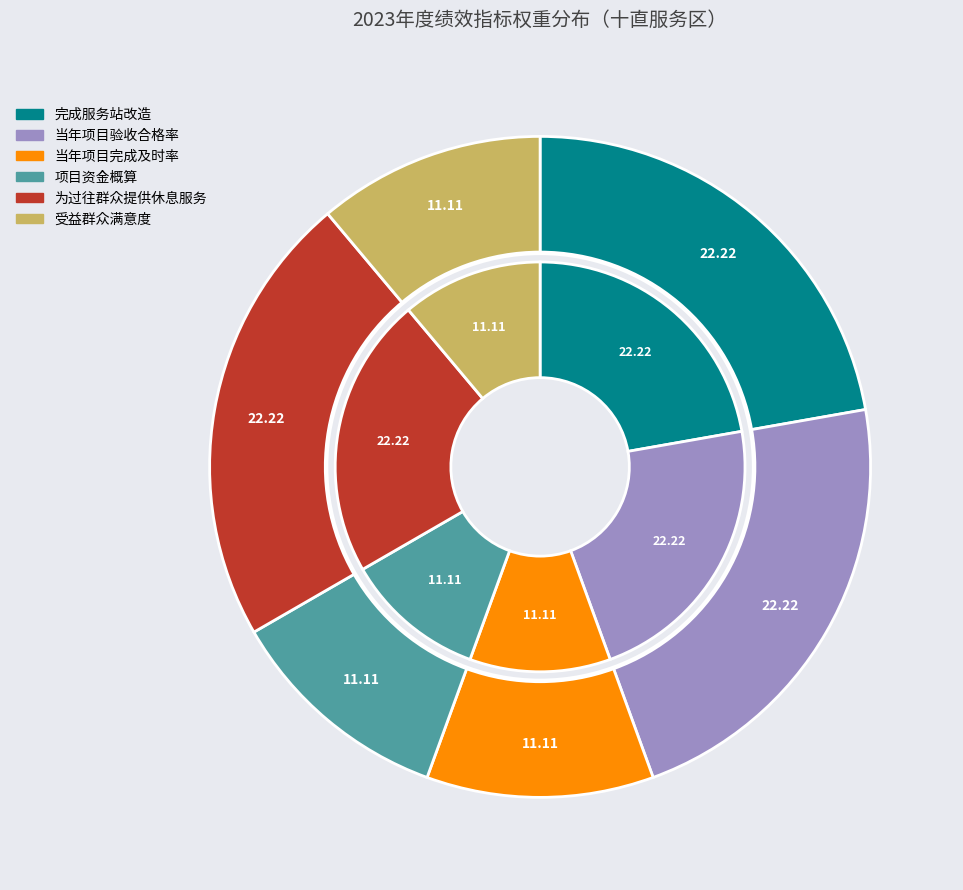

What is the ratio of the value at 受益群众满意度 to the value at 当年项目完成及时率?

1.0